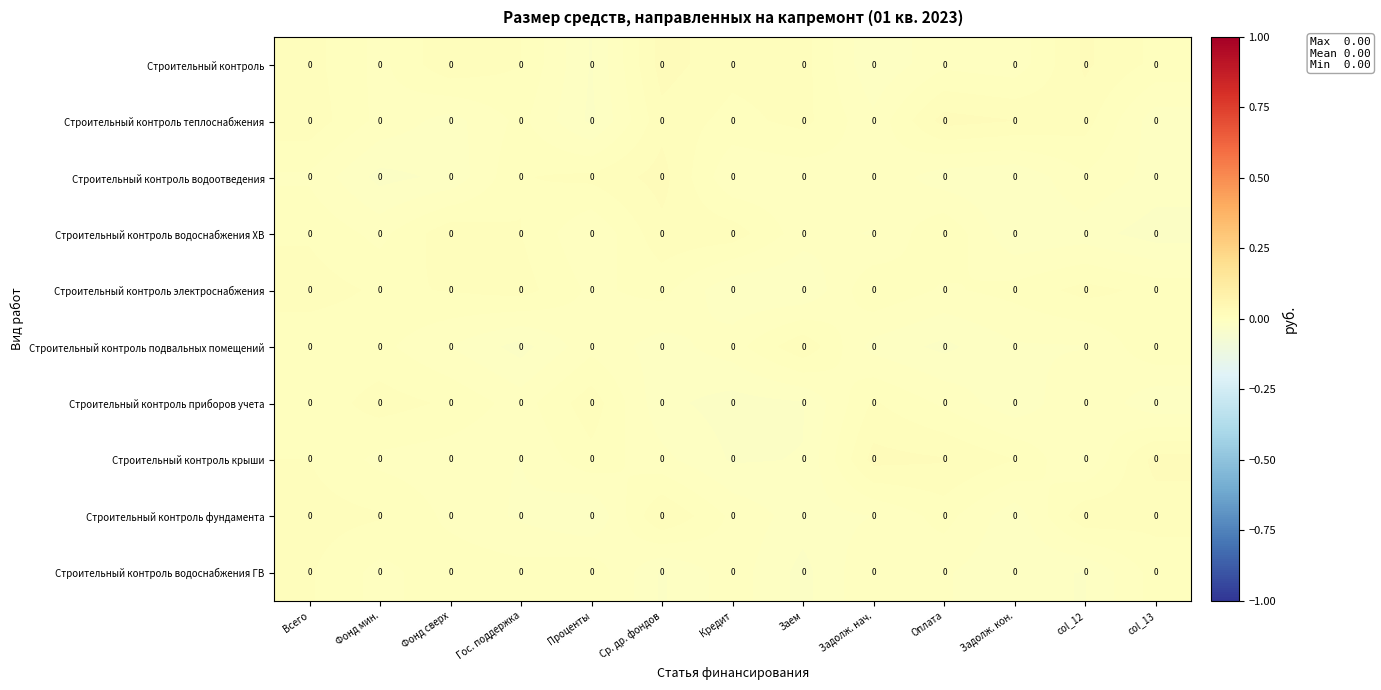

True or false: Строительный контроль has a value of -0.0 at Фонд мин..

True